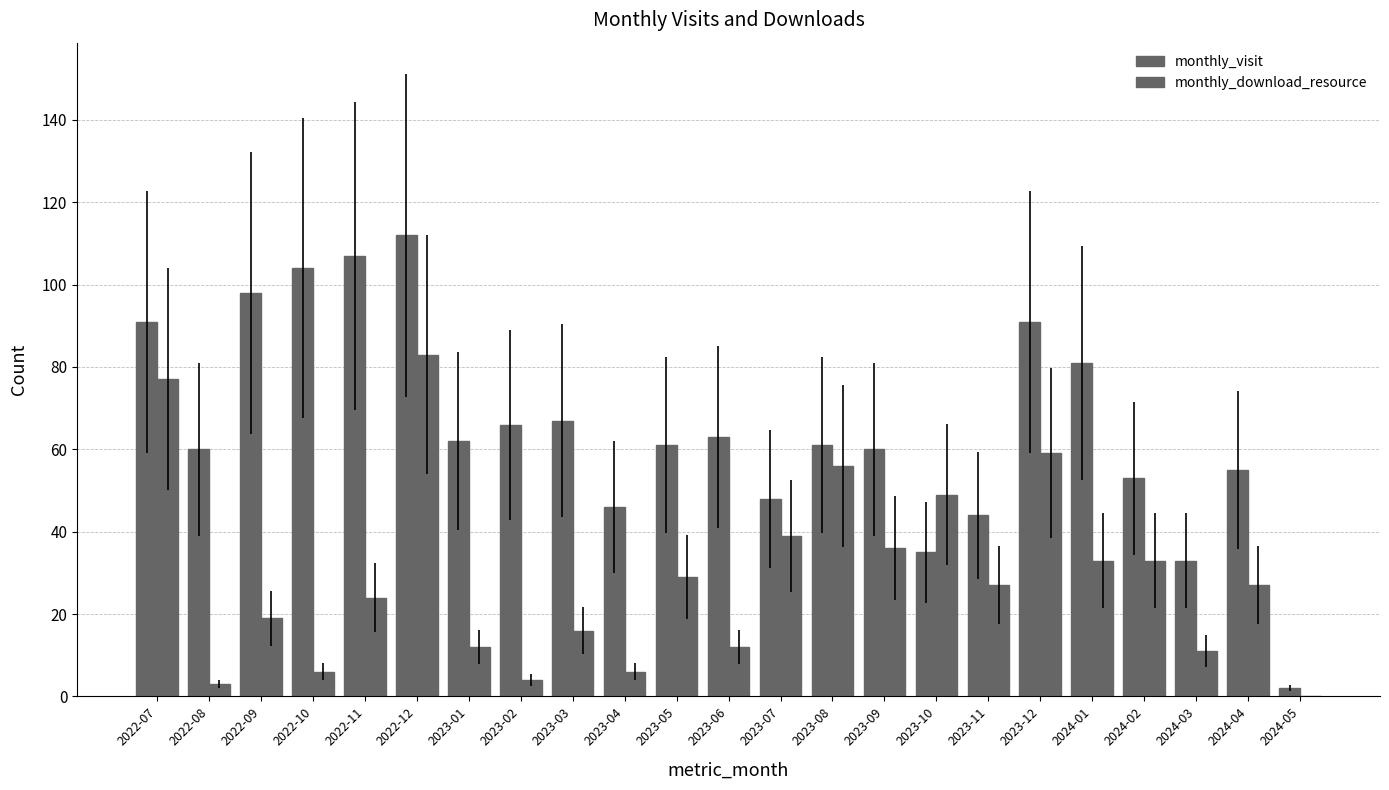

What is the maximum value shown in the chart?

112